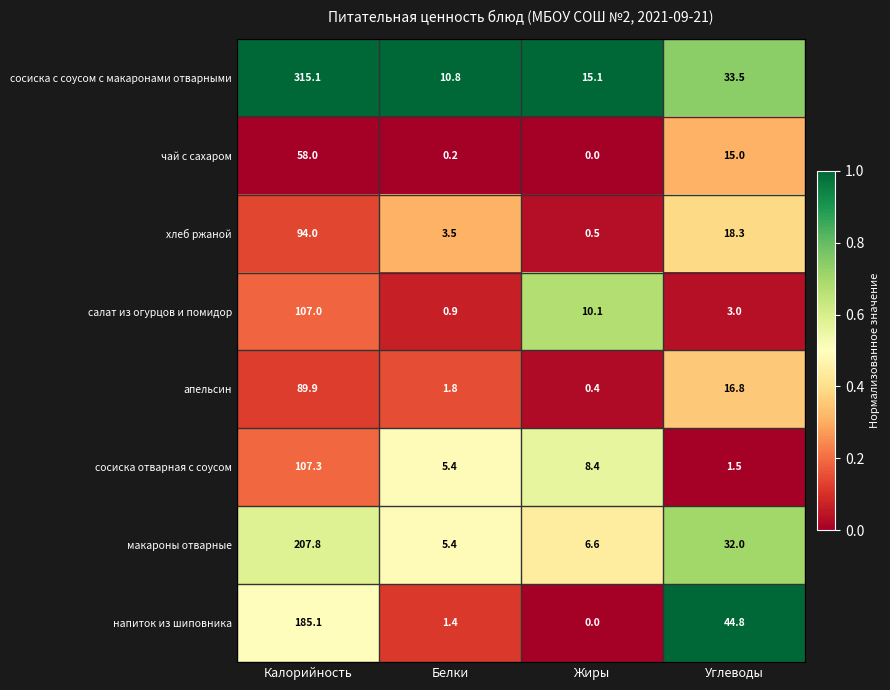

The чай с сахаром series shows 96.4 at Калорийность. True or false?

False